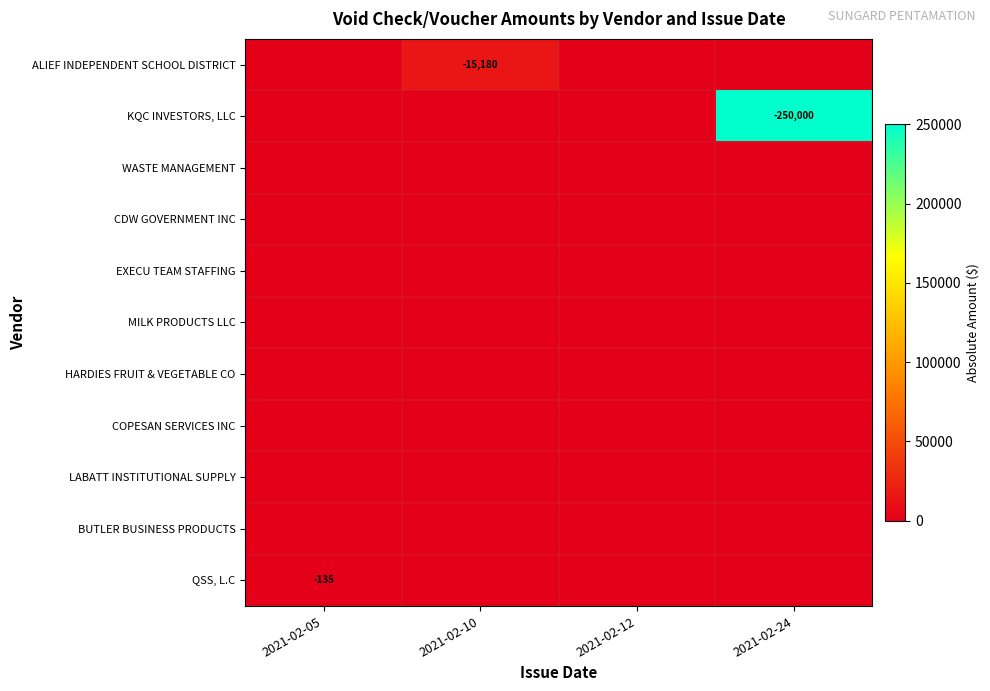

The value of CDW GOVERNMENT INC at 2021-02-24 is 0.0. True or false?

True